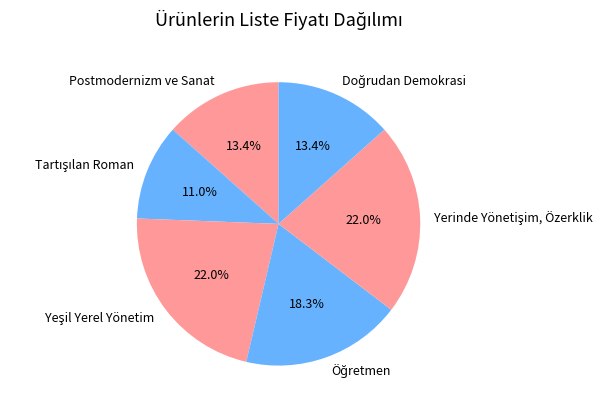

Is there any slice that represents more than half of the pie?

No